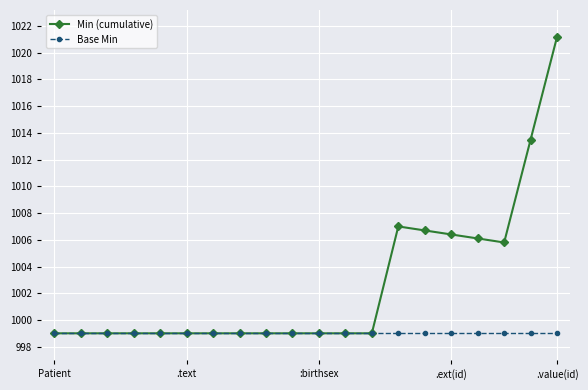

What is the sum of all Min (cumulative) values?

20053.7